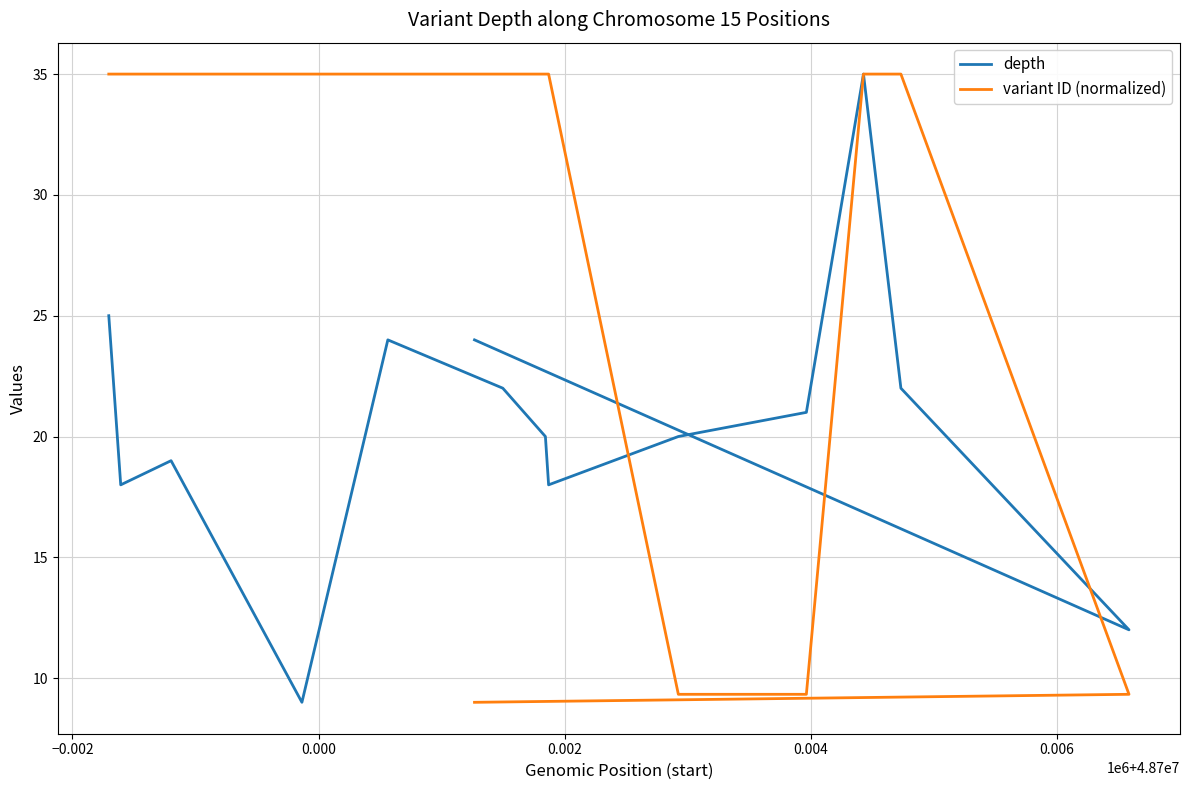

Is the value of variant ID (normalized) at 0.002 greater than the value of depth at 7?

Yes